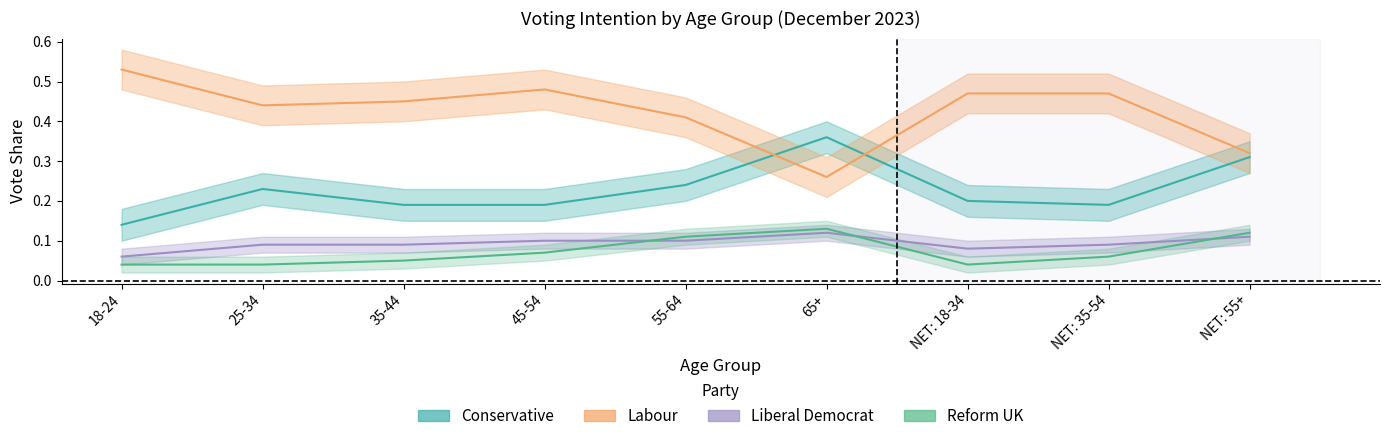

Which series has the largest total across all categories?

Labour